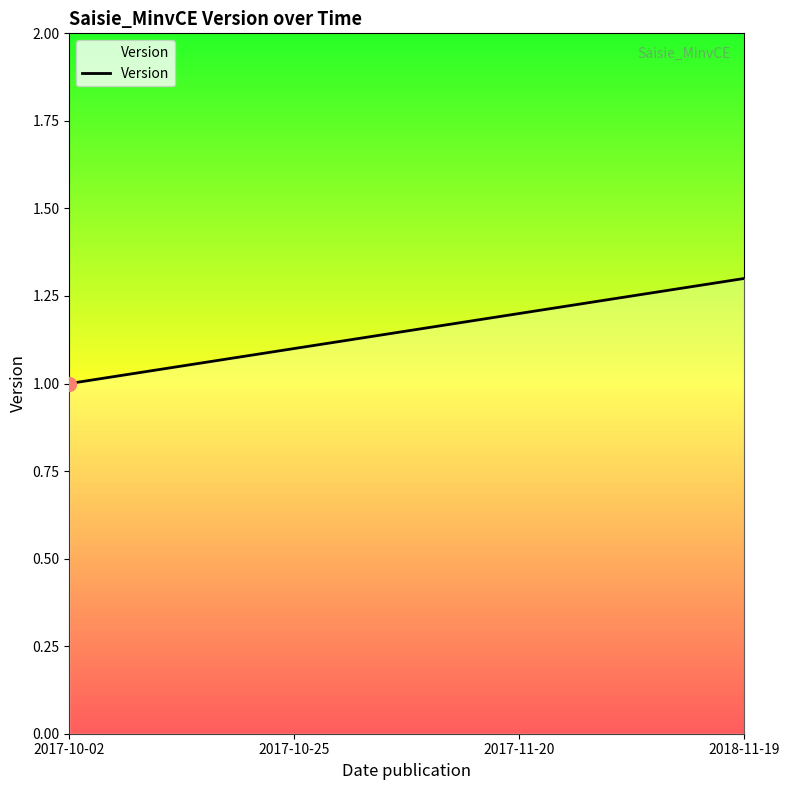

What is the difference between the second highest and minimum values?

0.2